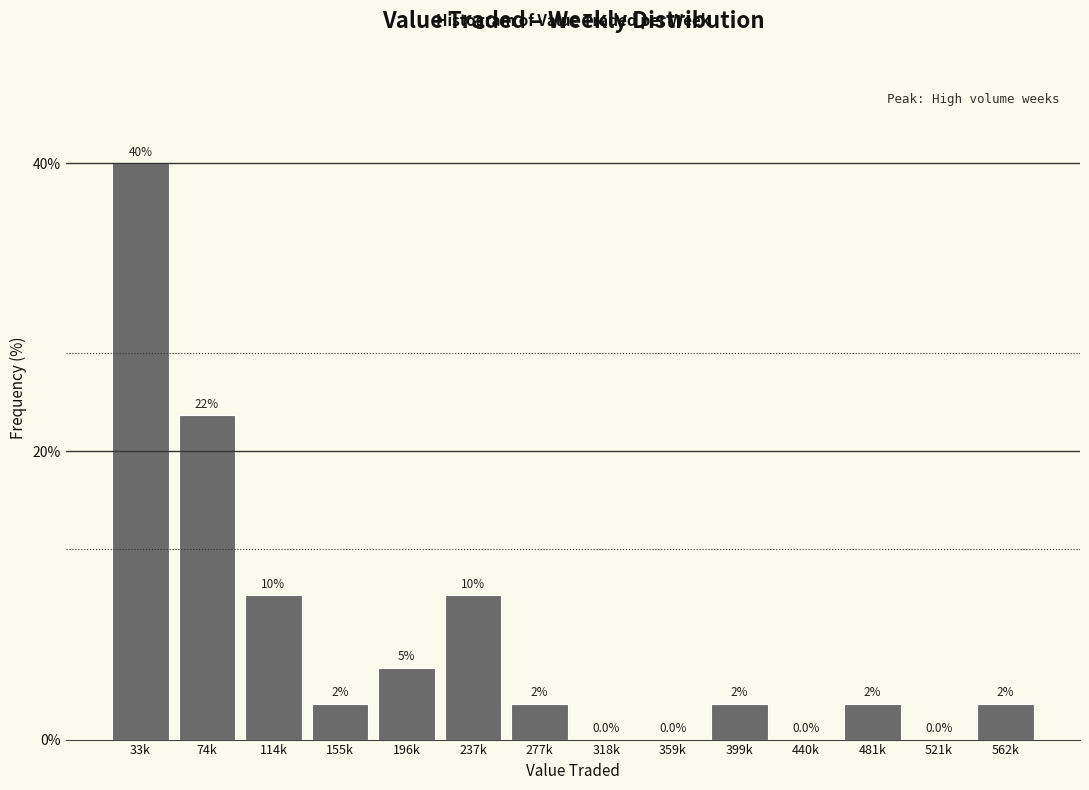

Reading left to right, what are all the values shown in this chart?

33k=40.0	74k=22.5	114k=10.0	155k=2.5	196k=5.0	237k=10.0	277k=2.5	318k=0.0	359k=0.0	399k=2.5	440k=0.0	481k=2.5	521k=0.0	562k=2.5